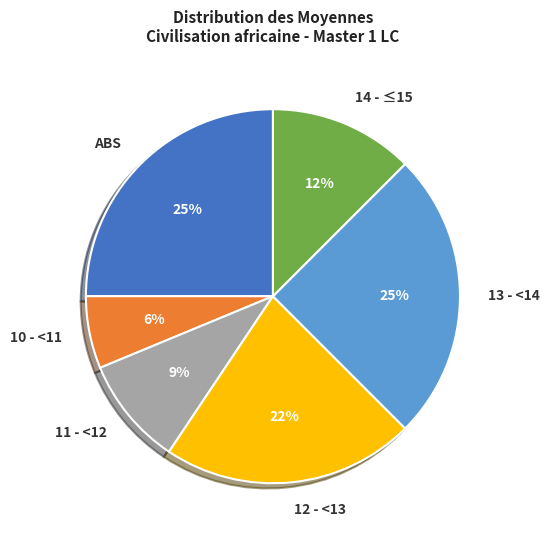

To the nearest percent, what percentage of the pie is ABS?

25%